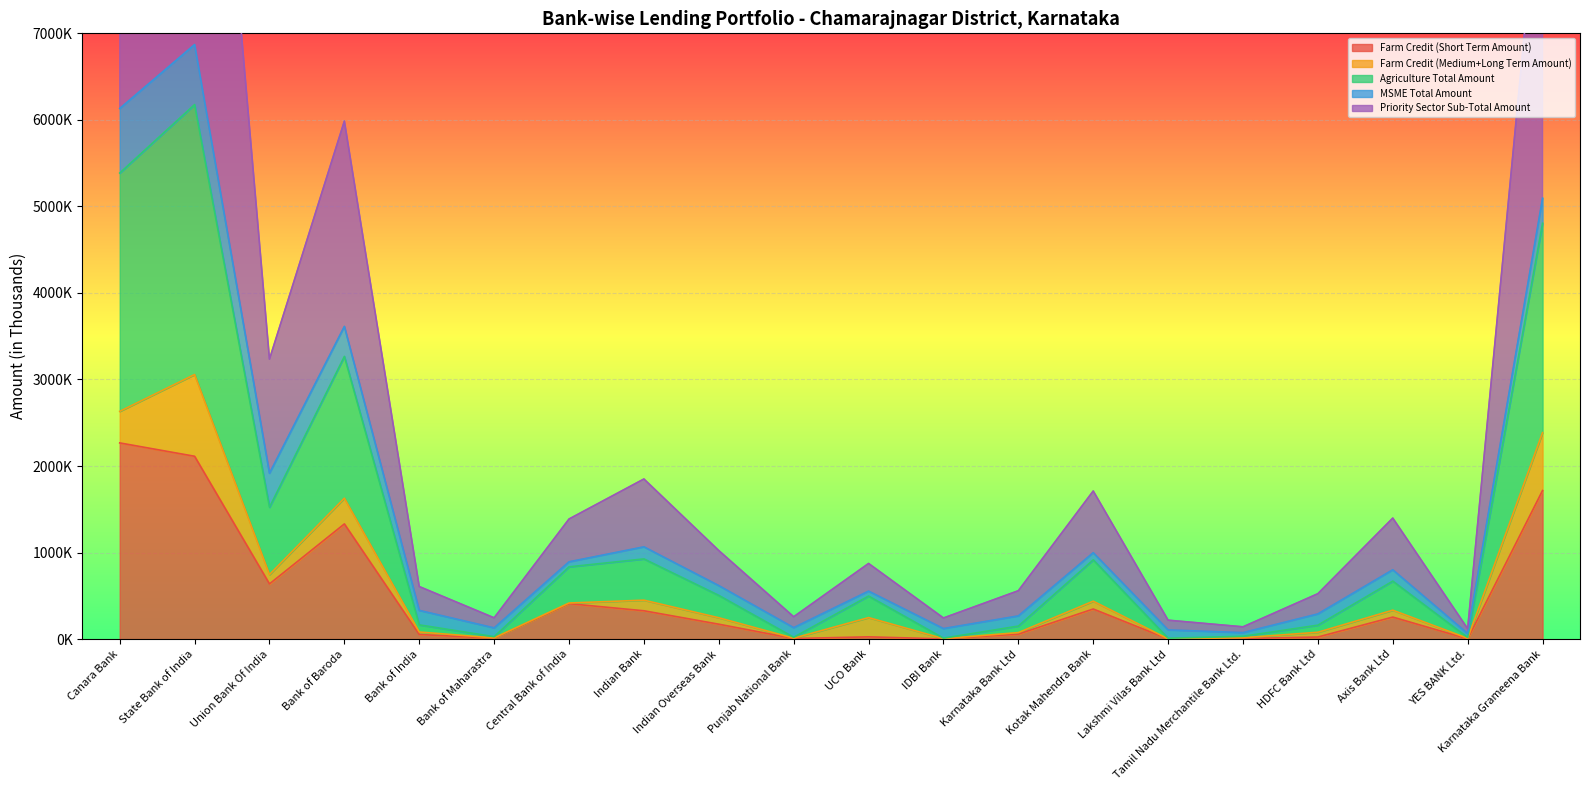

What is the label of the 7th point from the right?

Kotak Mahendra Bank